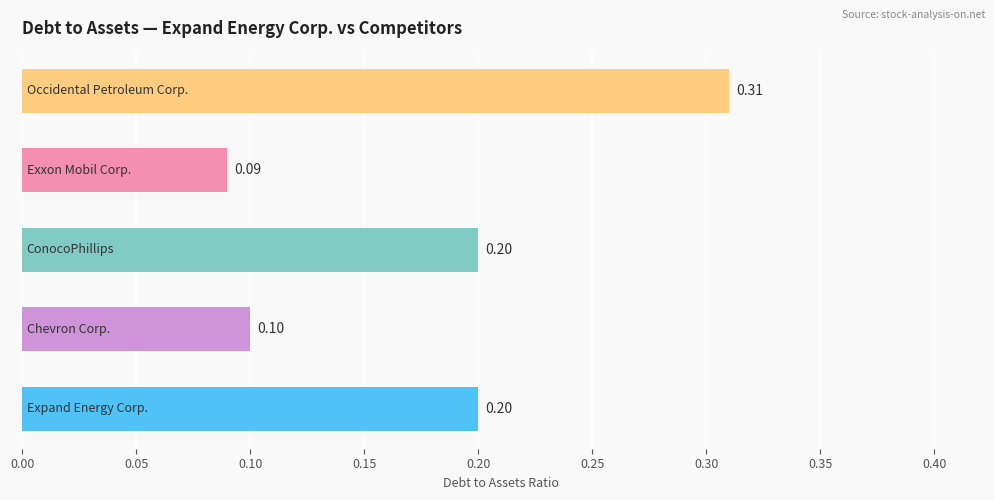

What is the smallest value displayed?

0.1